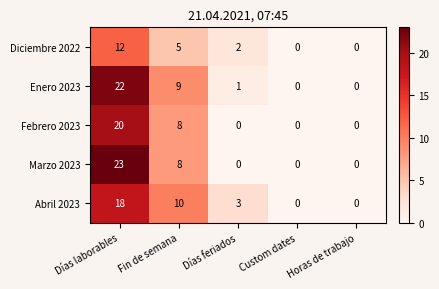

The Abril 2023 series shows 3 at Días feriados. True or false?

True